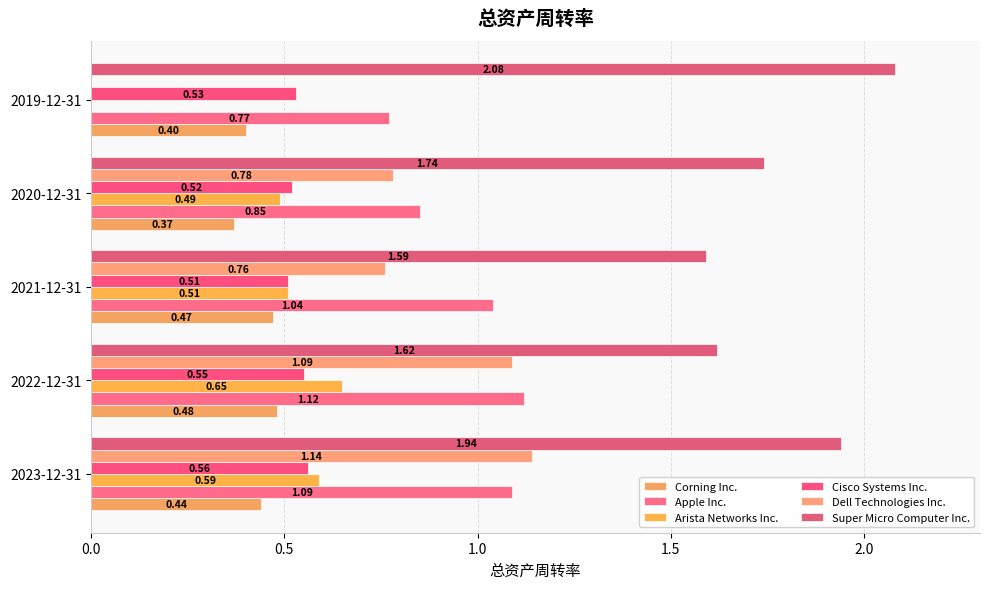

How many positive values does the Dell Technologies Inc. series have?

4